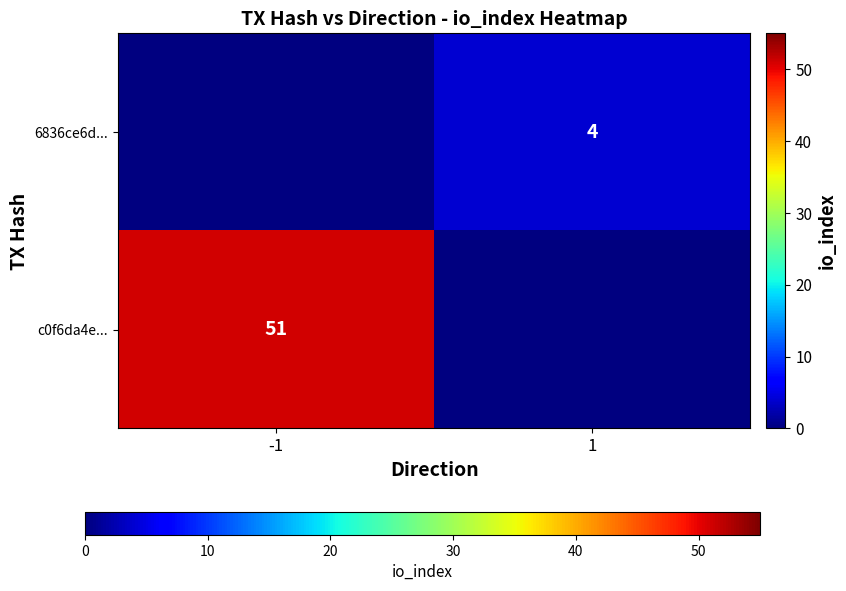

Is it true that 6836ce6d... equals 1.5 at 1?

False